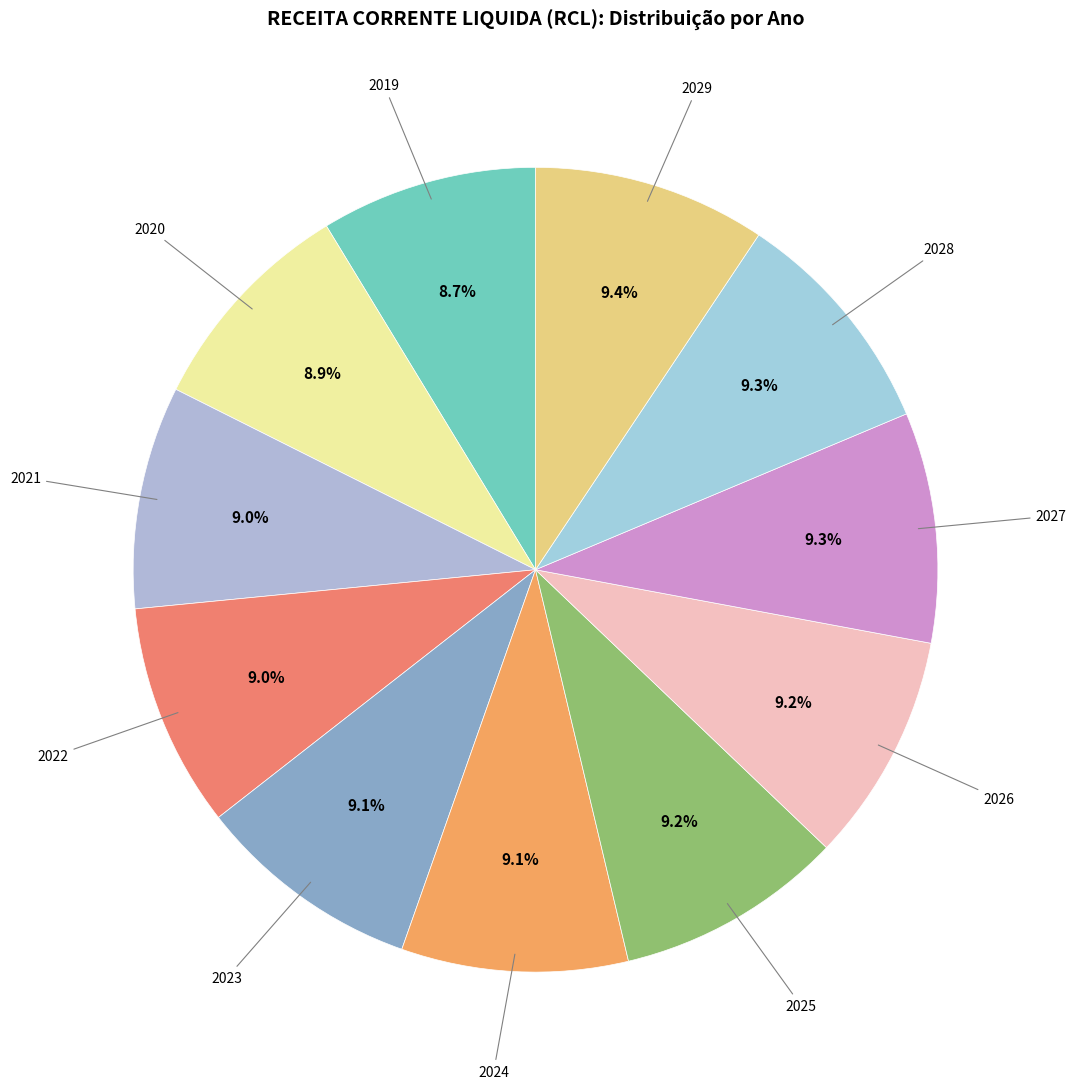

Which category has the smallest portion of the pie?

2019